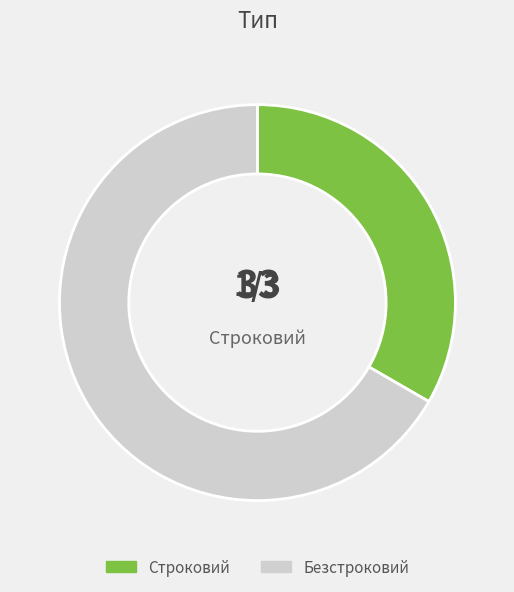

How many slices are in this pie chart?

2